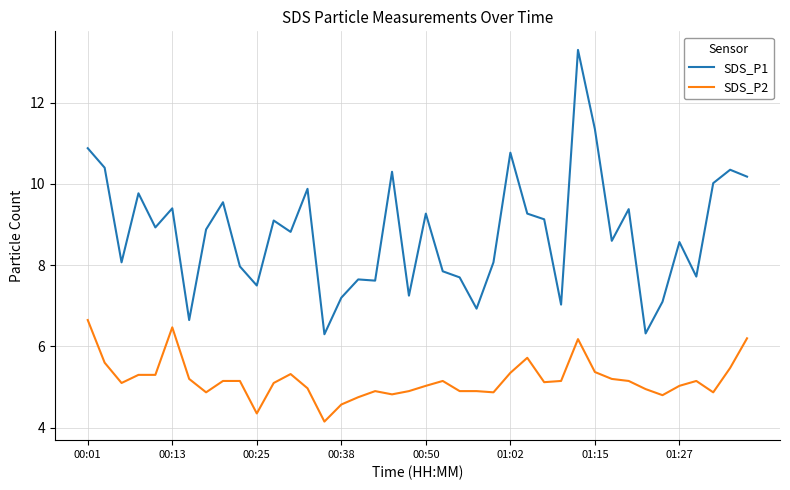

What are all the series names shown in the legend?

SDS_P1, SDS_P2